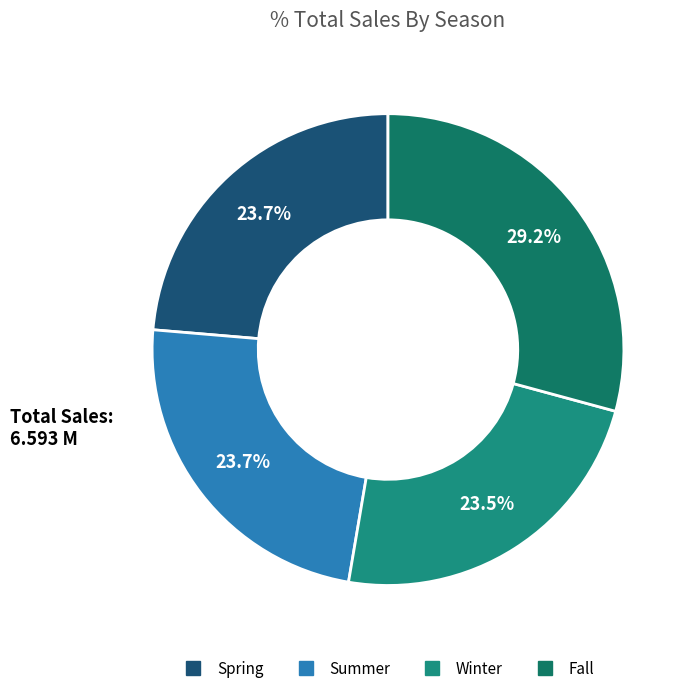

To the nearest percent, what is the combined percentage of Summer and Fall?

53%